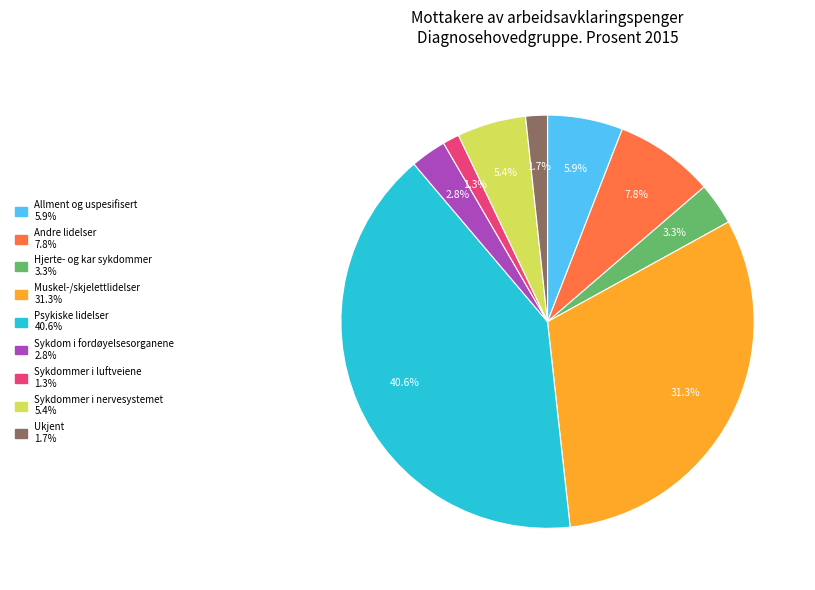

Which slice is the largest?

Psykiske lidelser